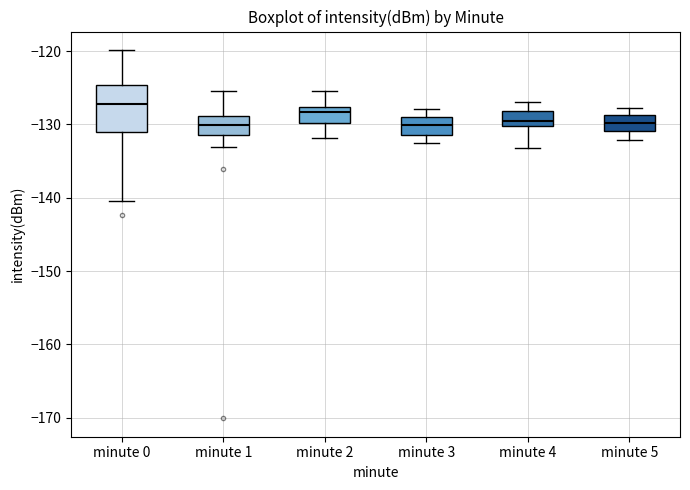

Where is the lower edge of the box for minute 5 on the y-axis? The values are not printed on the chart, so give them approximately, as read against the axis.

-131